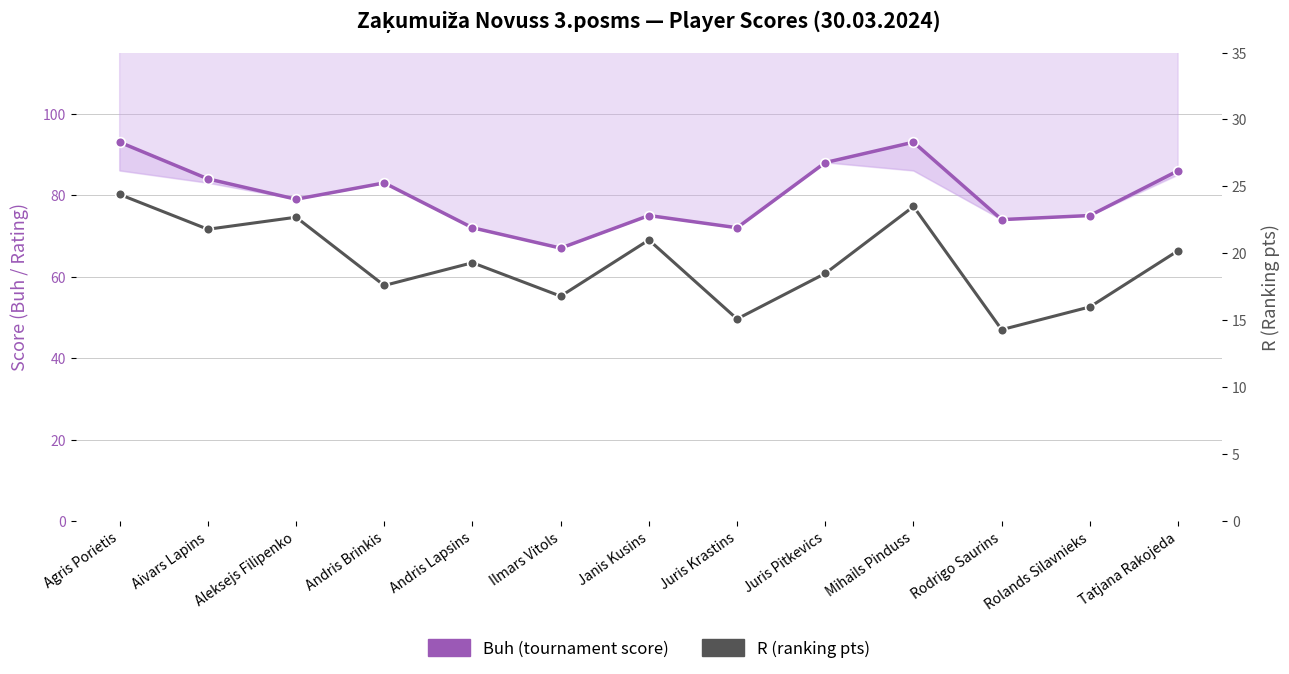

Which series has the widest spread of values?

Buh (tournament score)